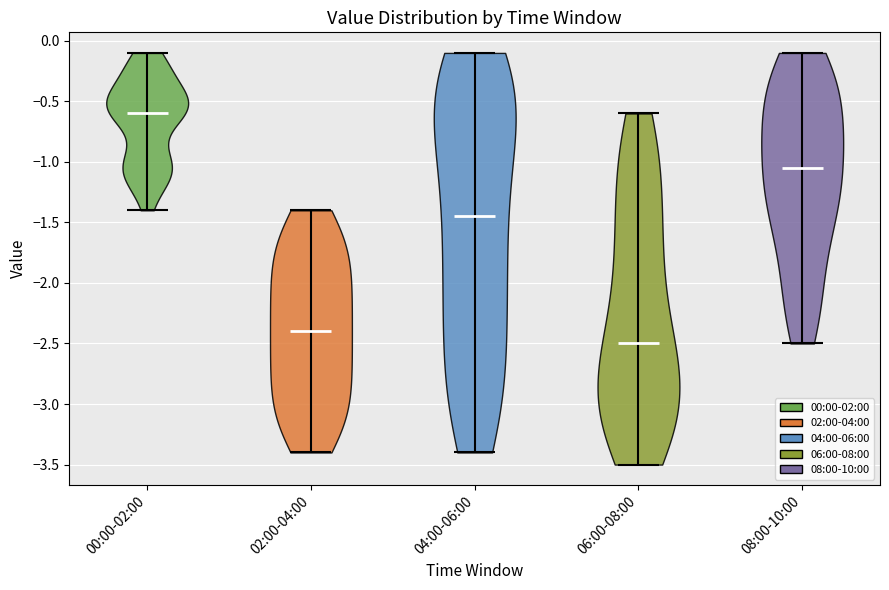

Reading left to right, read every violin against the y-axis: where its median line is, and the lowest and highest points it reaches. The values are not printed on the chart, so give them approximately, as read against the axis.

00:00-02:00: median line -0.60, lowest point -1.40, highest point -0.10
02:00-04:00: median line -2.40, lowest point -3.40, highest point -1.40
04:00-06:00: median line -1.45, lowest point -3.40, highest point -0.10
06:00-08:00: median line -2.50, lowest point -3.50, highest point -0.60
08:00-10:00: median line -1.05, lowest point -2.50, highest point -0.10